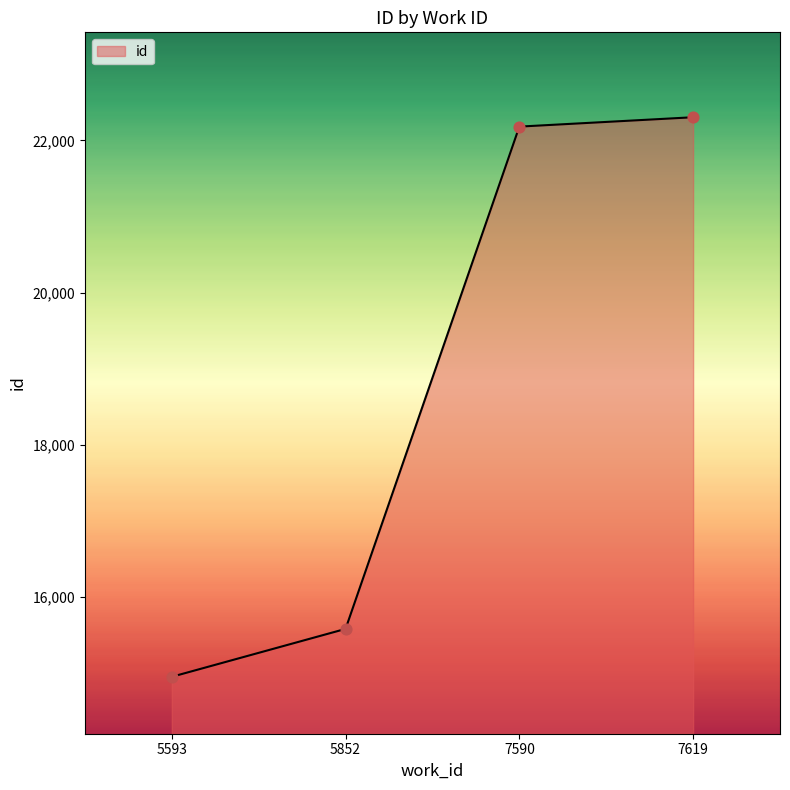

What is the change in value from 5852 to 7619?

+6720